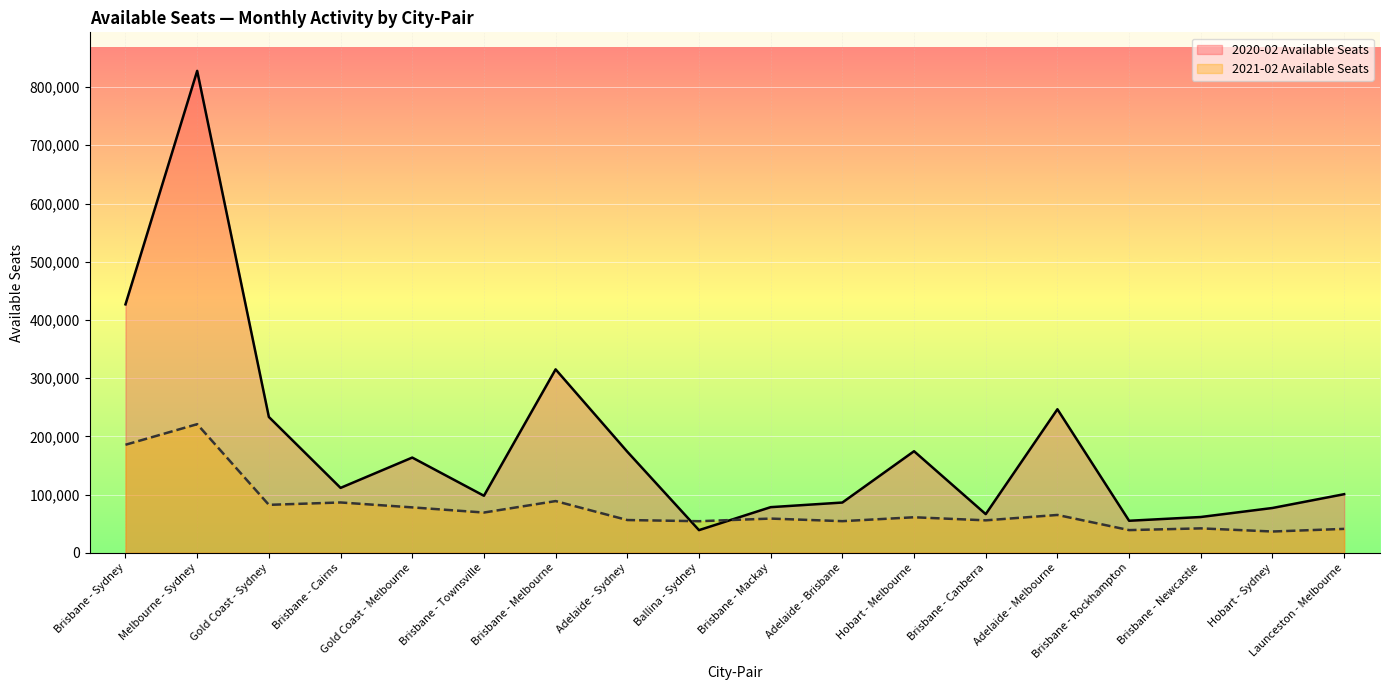

What are all the series names shown in the legend?

2020-02 Available Seats, 2021-02 Available Seats